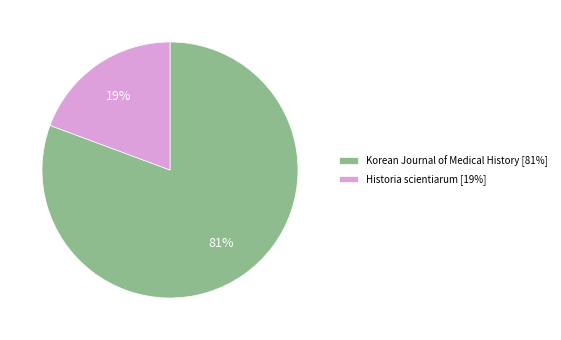

What is the largest slice in the pie chart?

Korean Journal of Medical History